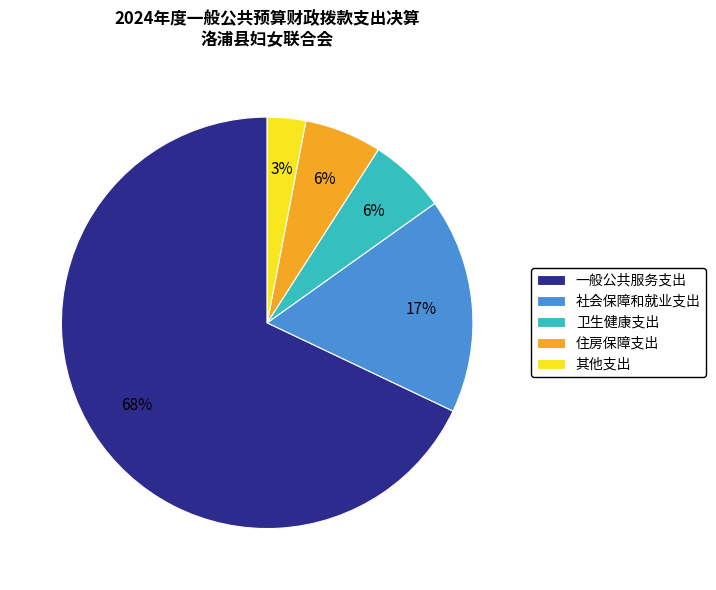

Count the number of slices in the pie.

5